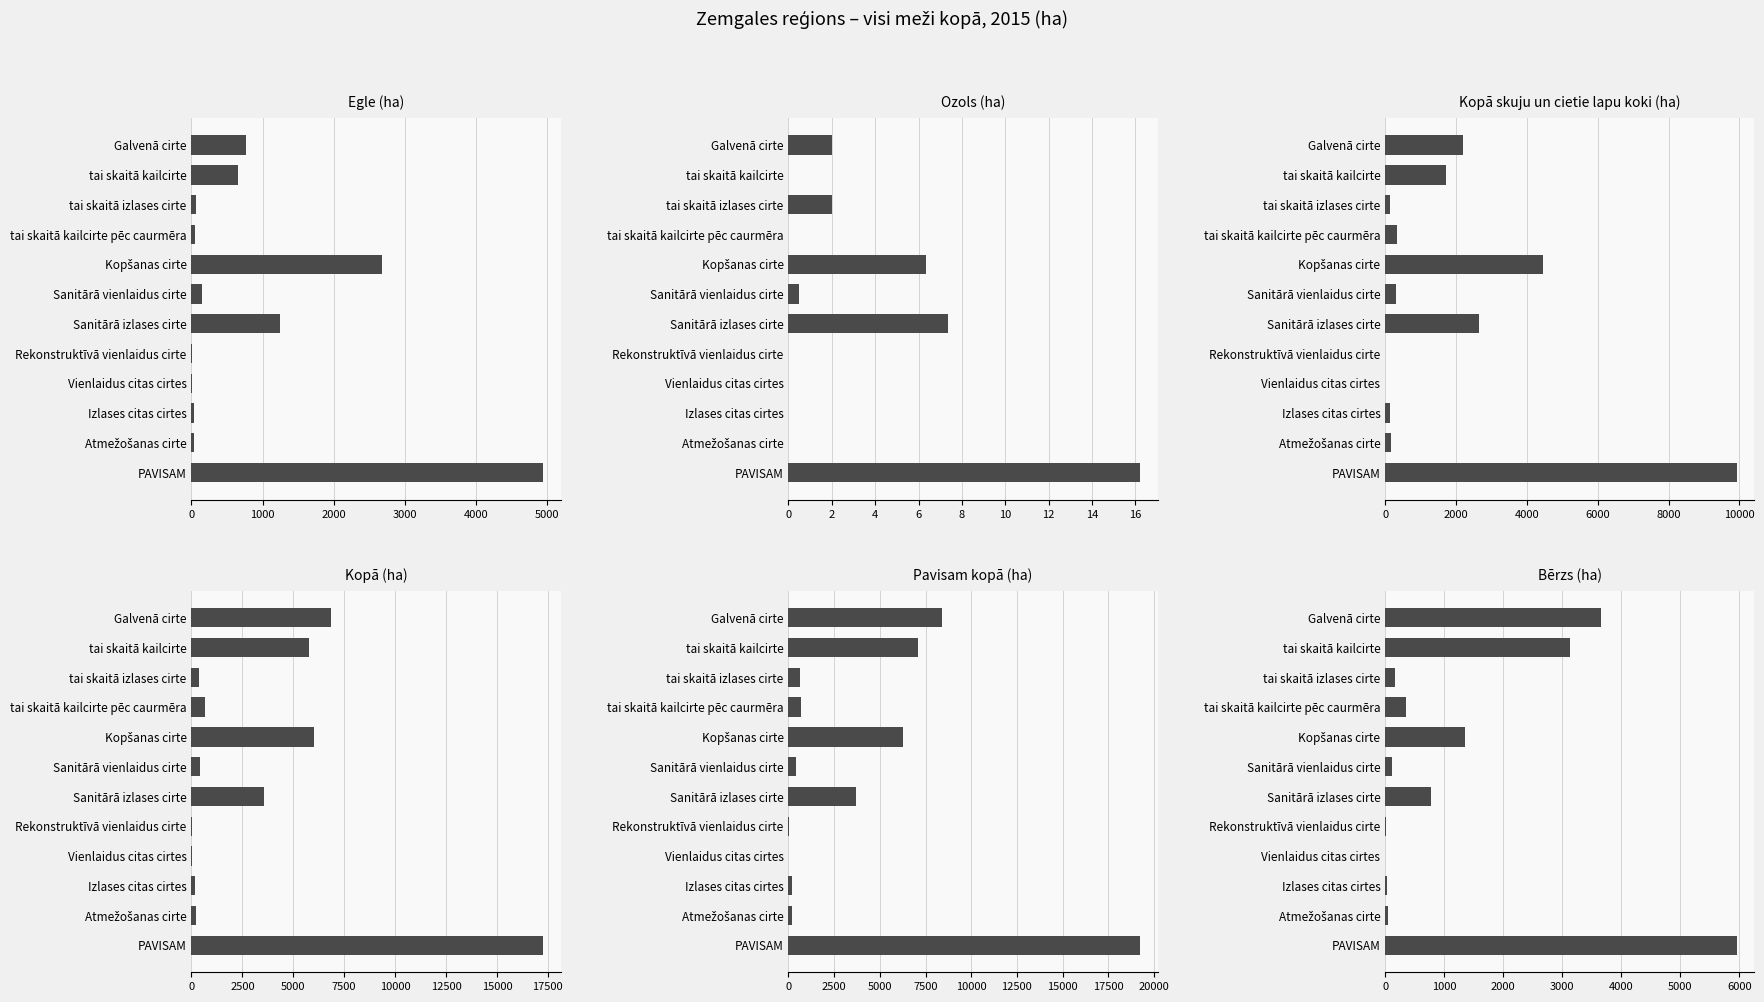

At how many categories does at least one series exceed 7115?

2